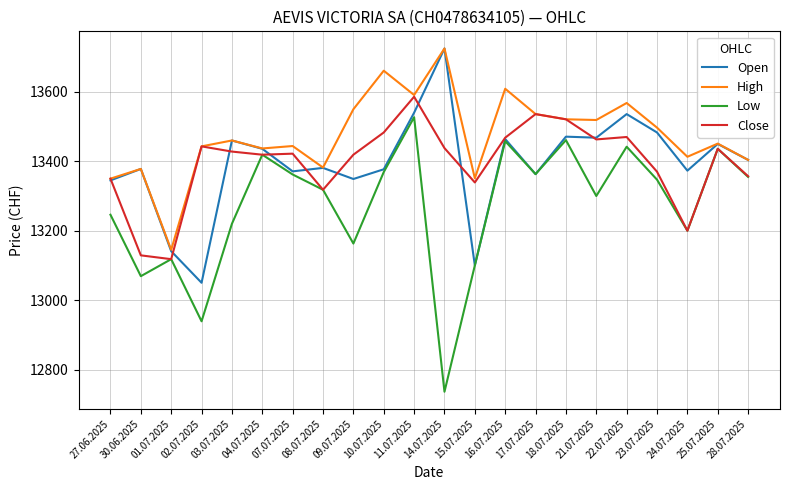

What are all the series names shown in the legend?

Open, High, Low, Close